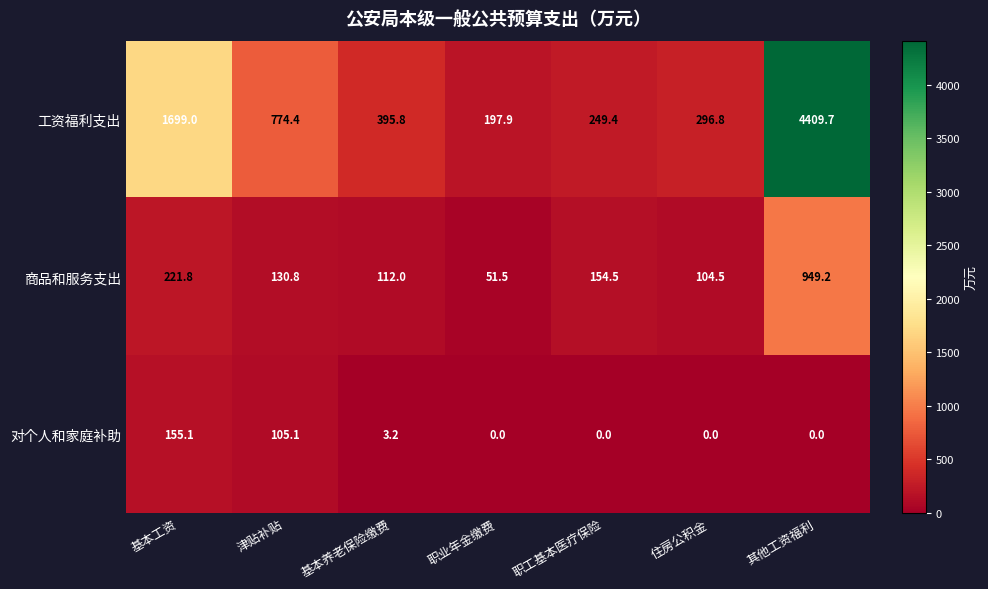

Rank the series by their average value, from highest to lowest.

工资福利支出, 商品和服务支出, 对个人和家庭补助